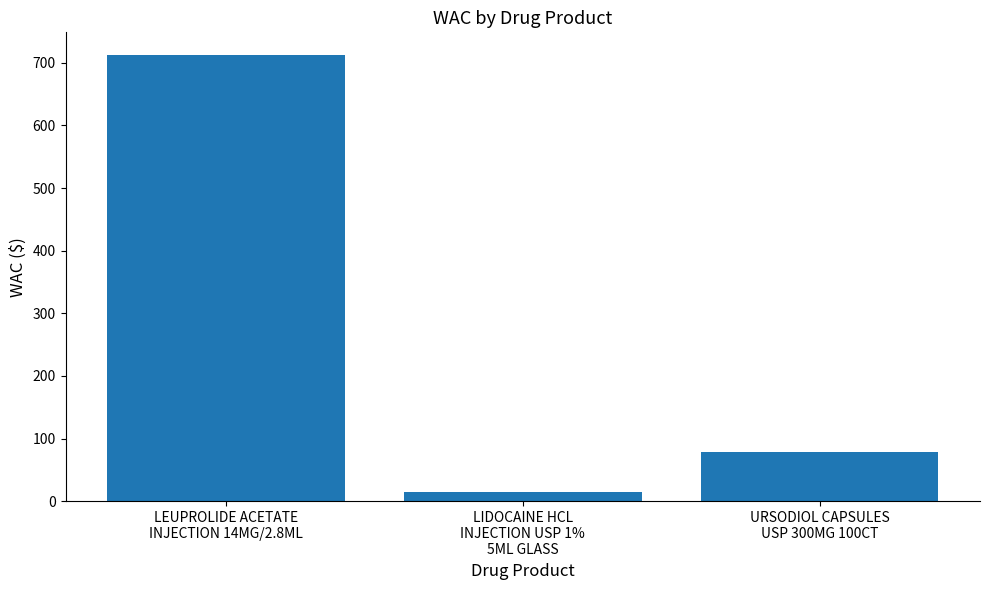

True or false: the data shows 465.9 at LEUPROLIDE ACETATE
INJECTION 14MG/2.8ML.

False